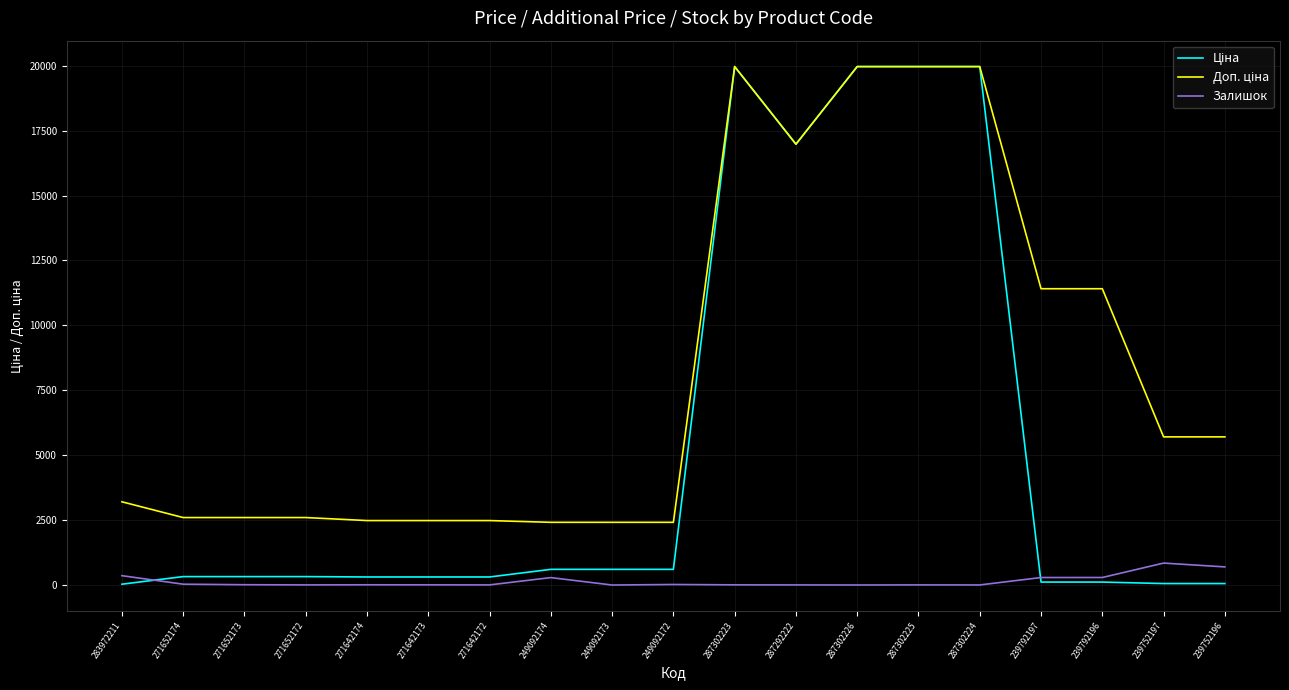

Is it true that Залишок equals 5.0 at 271642172?

True